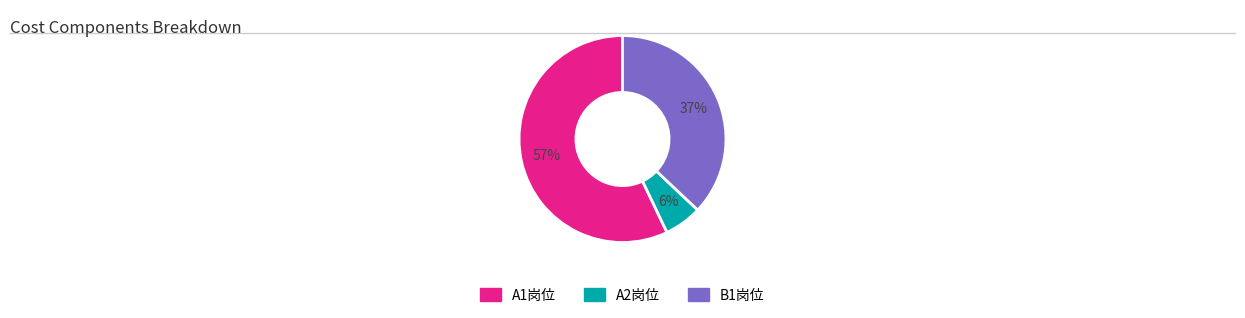

Does any single category account for the majority?

Yes